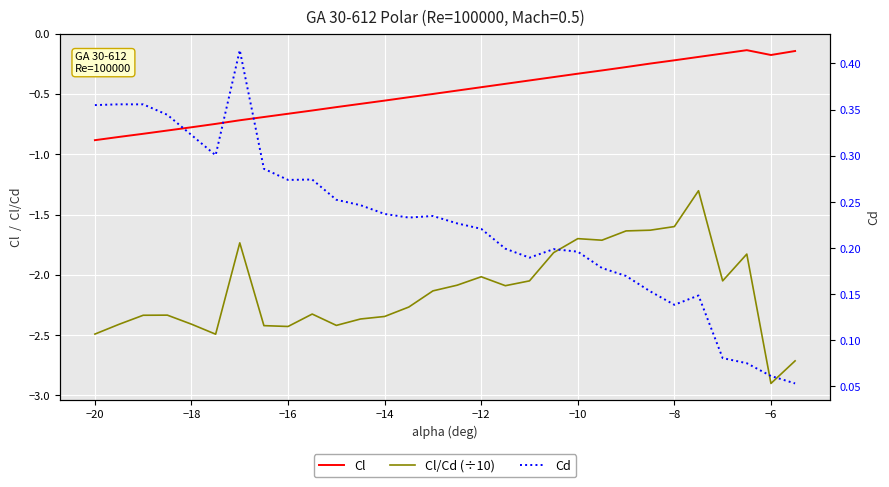

The value of Cl at −18 is -1.2. True or false?

False